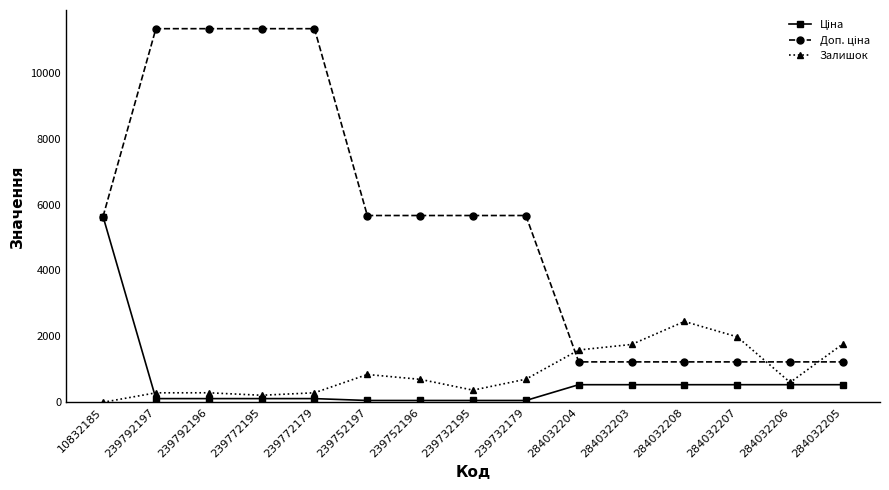

Between 284032203 and 284032206, which series saw the biggest shift?

Залишок